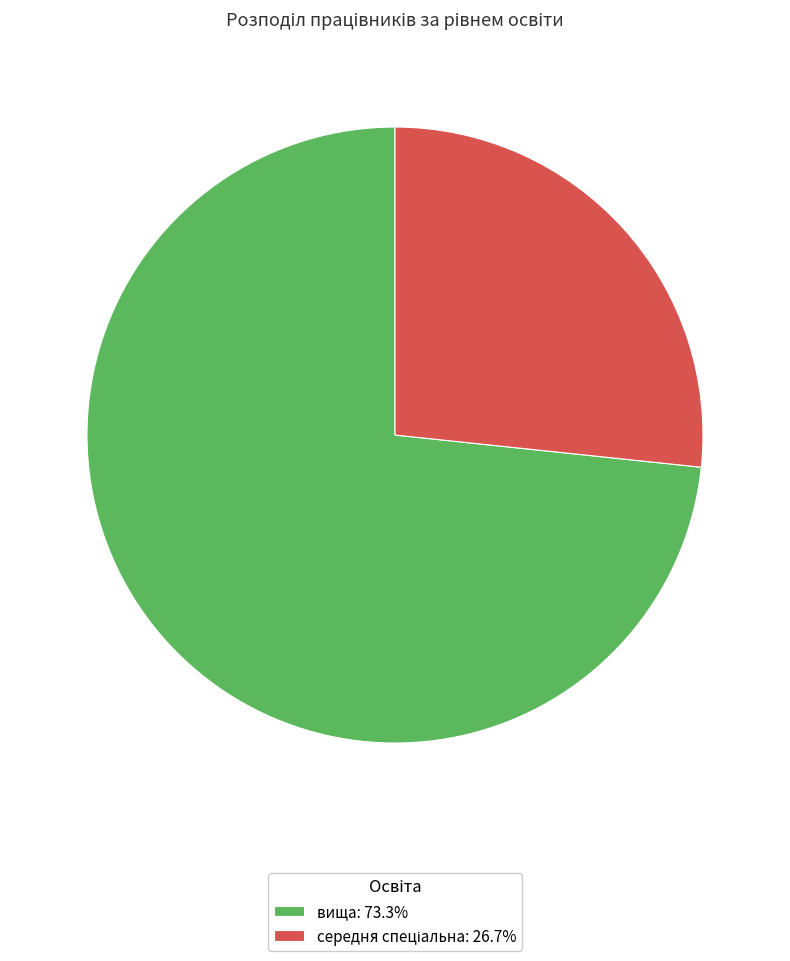

Is there a majority slice in this chart?

Yes